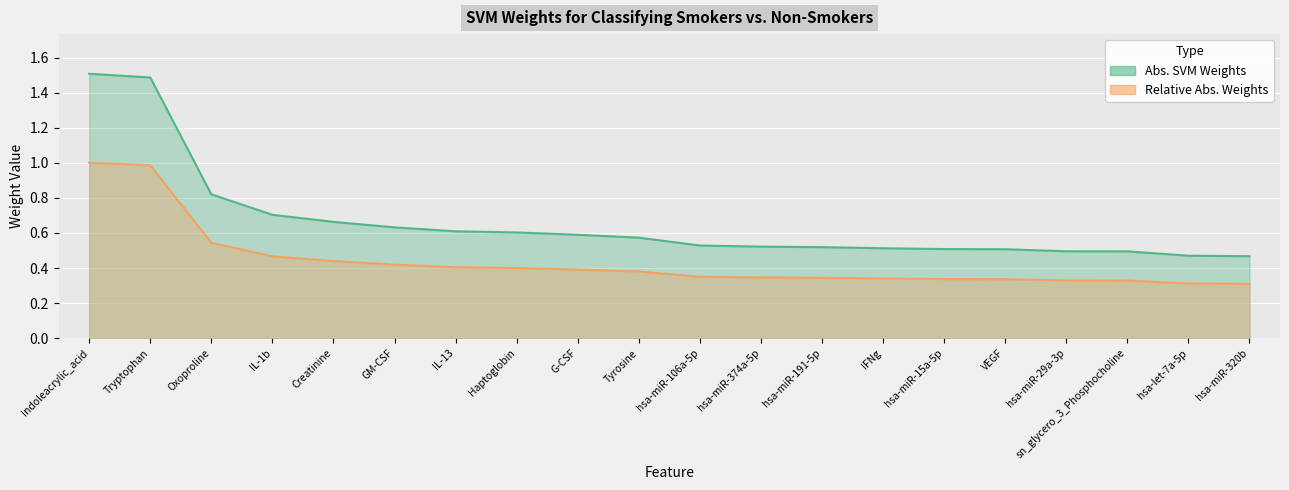

Which label corresponds to the largest value in the chart?

Indoleacrylic_acid